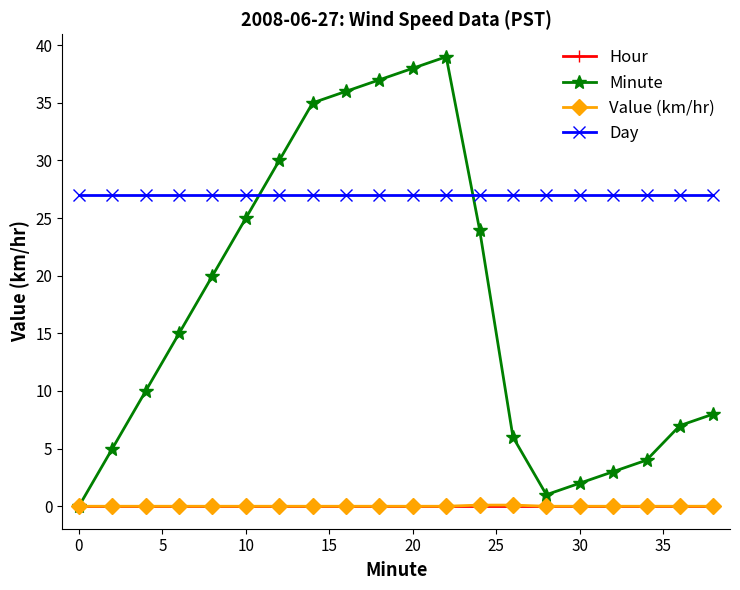

What is the lowest value of the Day series?

27.0